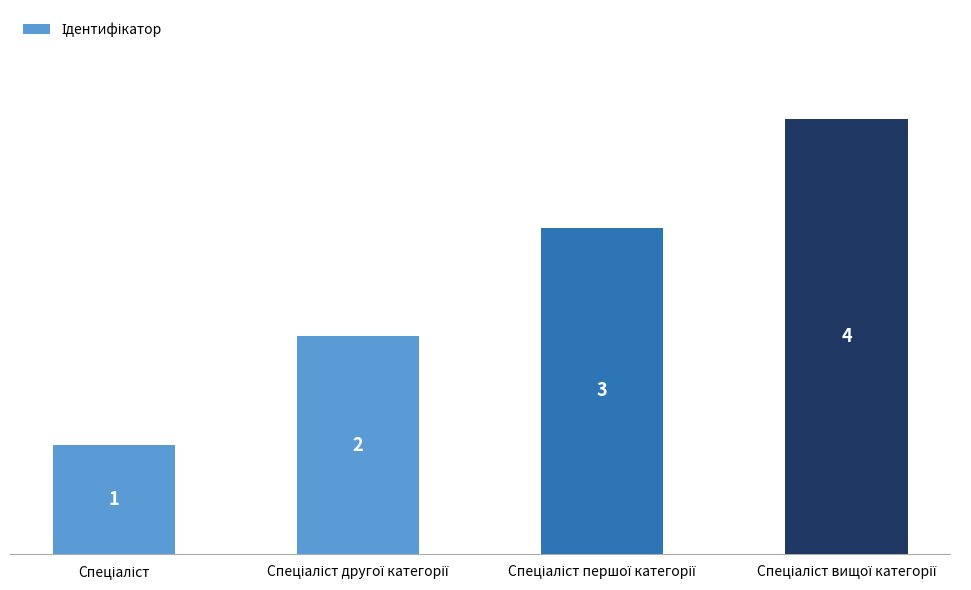

What is the value of the 1st bar from the left?

1